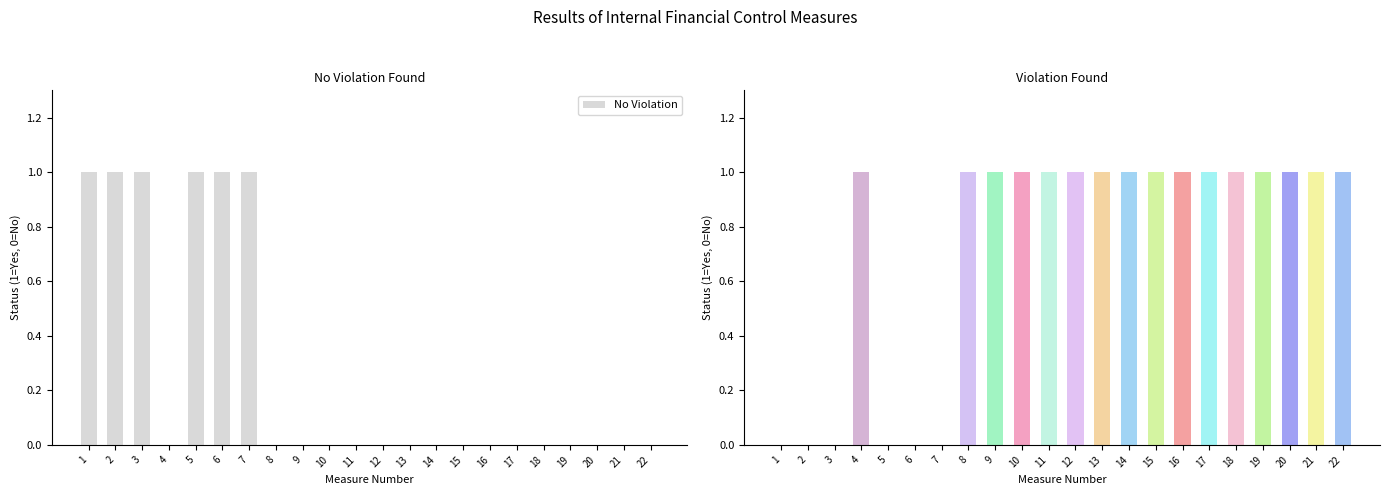

Rank the categories by value from lowest to highest.

4, 8, 9, 10, 11, 12, 13, 14, 15, 16, 17, 18, 19, 20, 21, 22, 1, 2, 3, 5, 6, 7